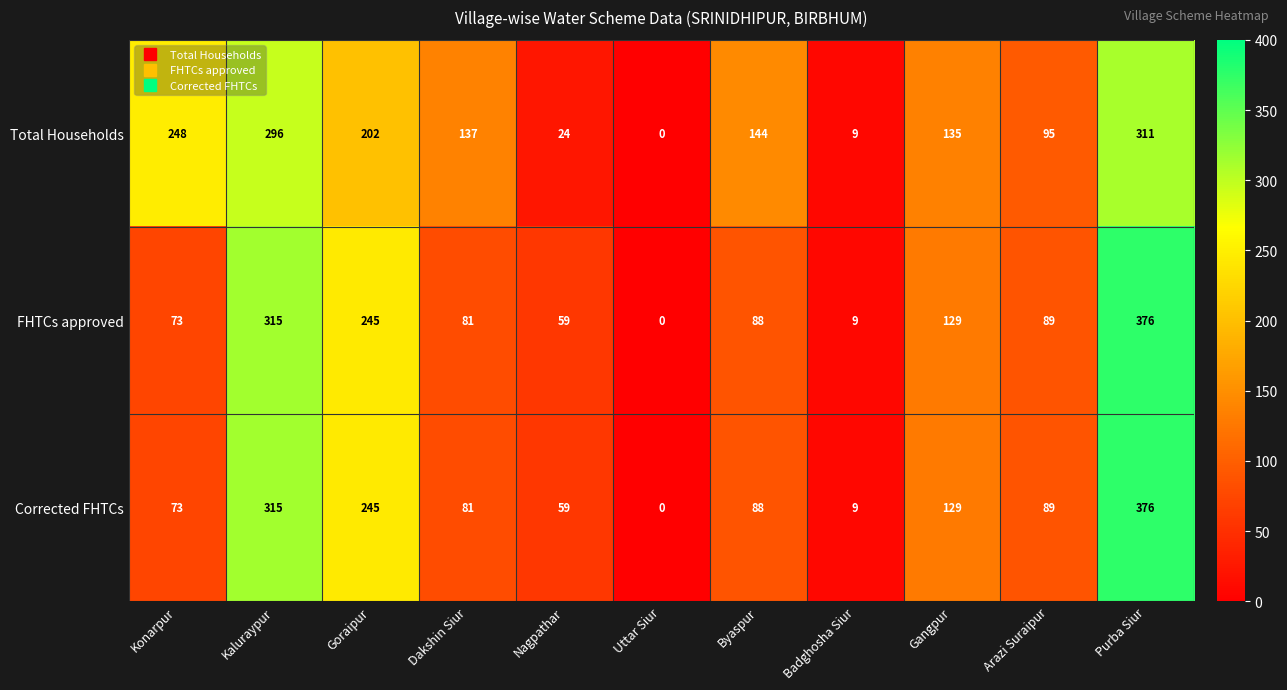

Is it true that Corrected FHTCs equals 129 at Gangpur?

True